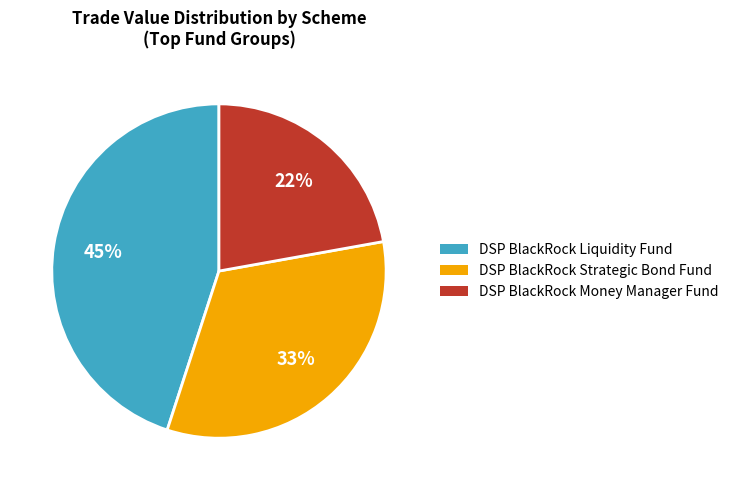

Is there any slice that represents more than half of the pie?

No